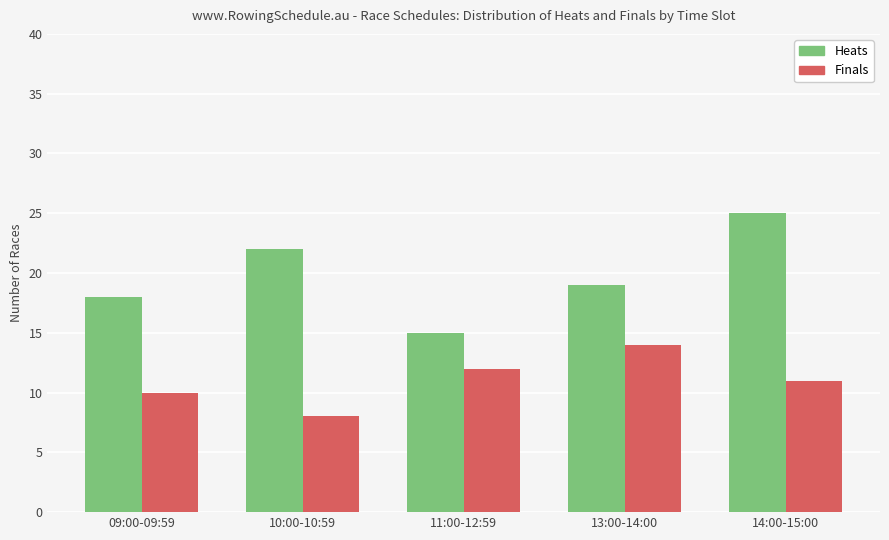

Rank the series by their average value, from lowest to highest.

Finals, Heats